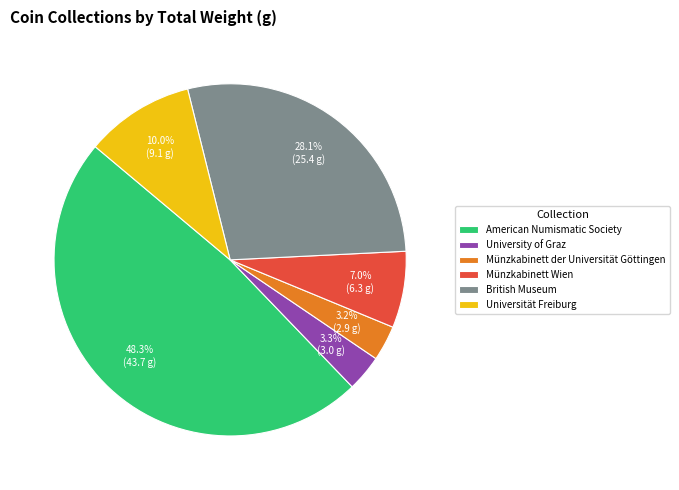

What portion of the pie excludes Münzkabinett der Universität Göttingen?

96.8%